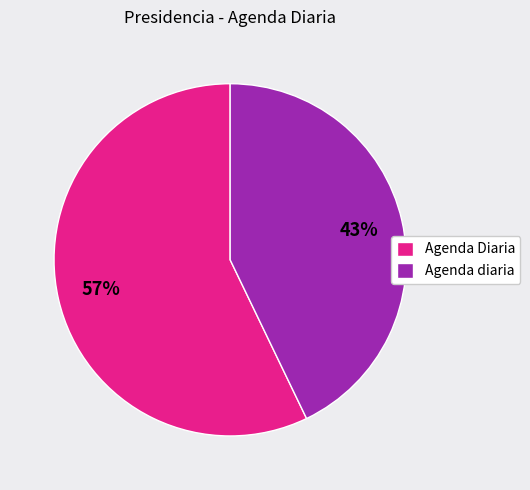

The Agenda diaria slice represents 51% of the pie. True or false?

False